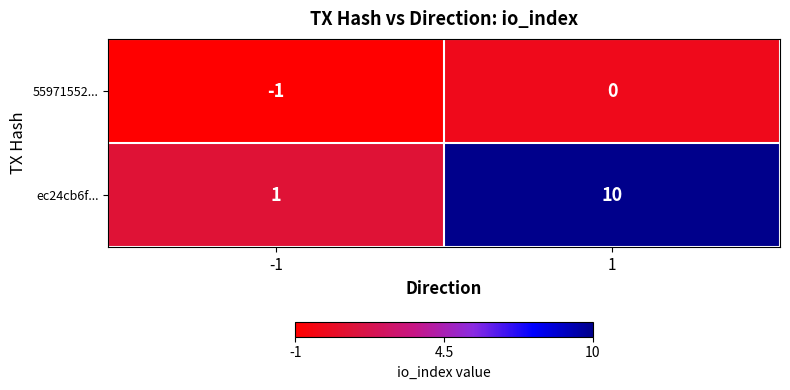

Reading right to left, extract all data points from this chart.

55971552...: 1=0	-1=-1
ec24cb6f...: 1=10	-1=1